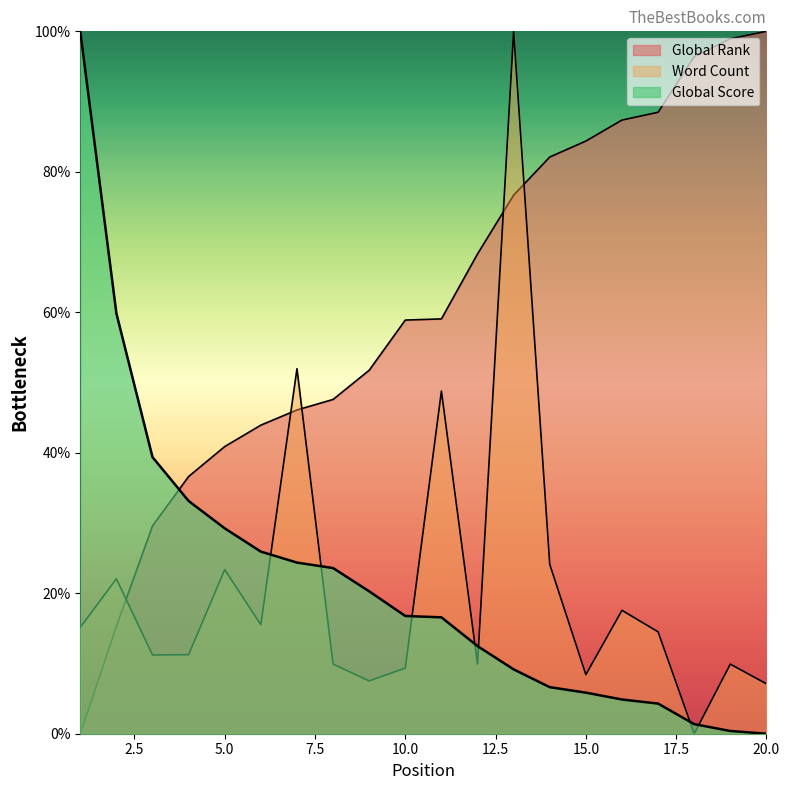

Which series has the largest range (max minus min)?

Global Score